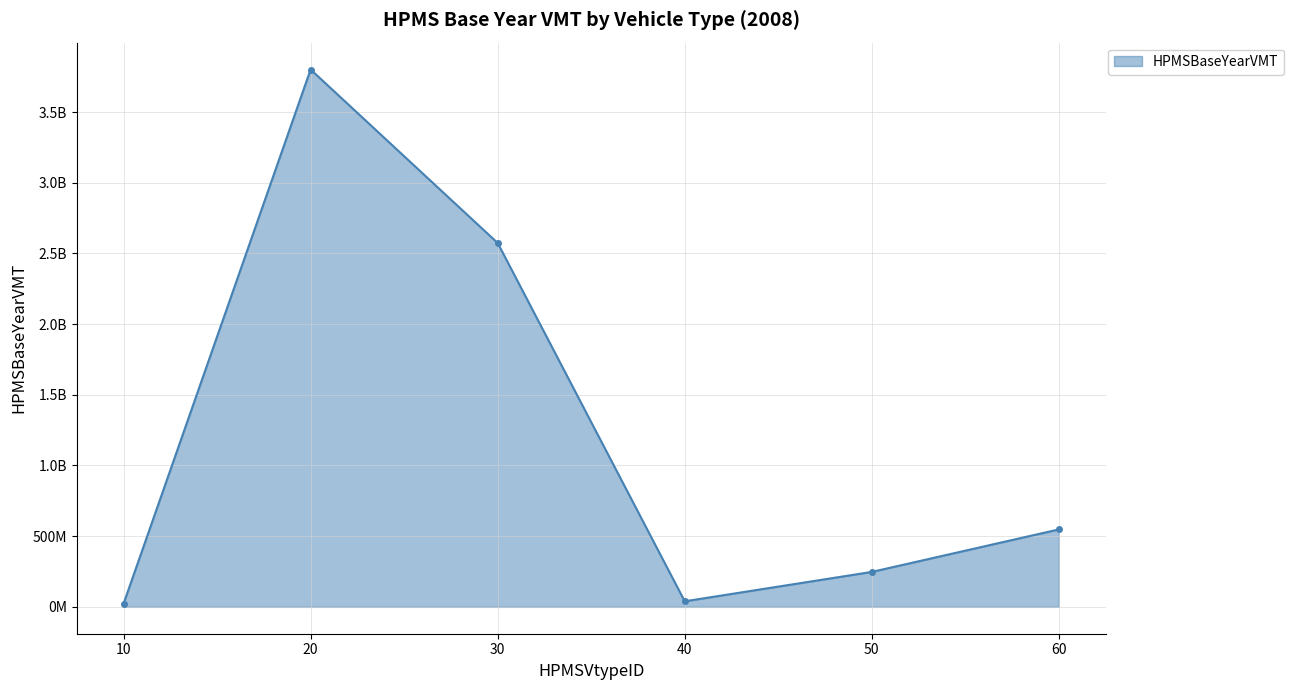

What is the sum of all values?

7232042158.9